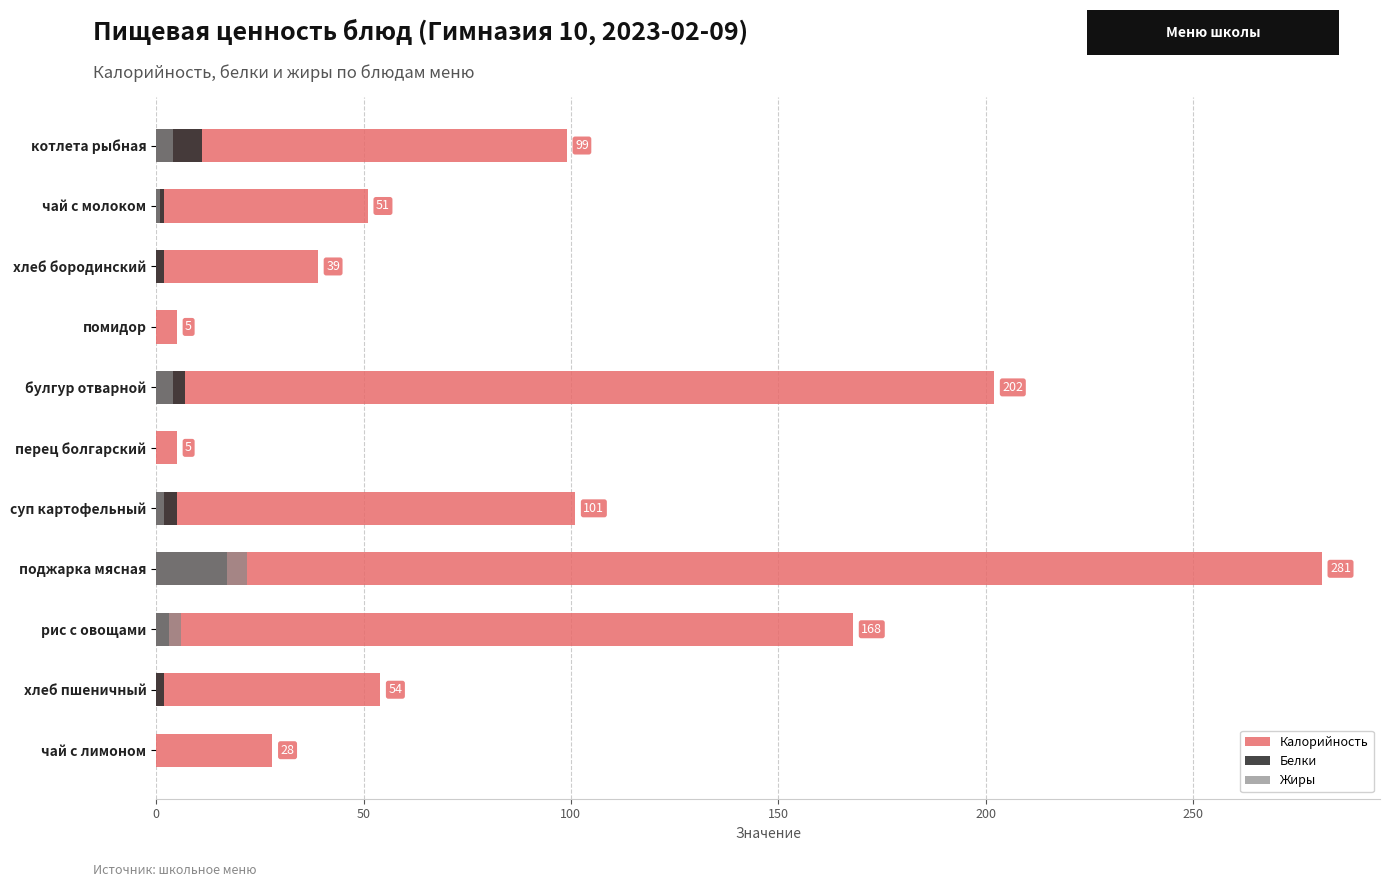

At how many categories does at least one series exceed 203?

1